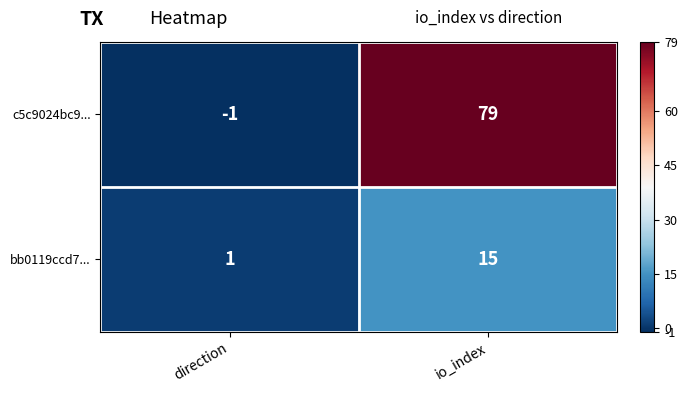

Which series has the largest range (max minus min)?

c5c9024bc9...